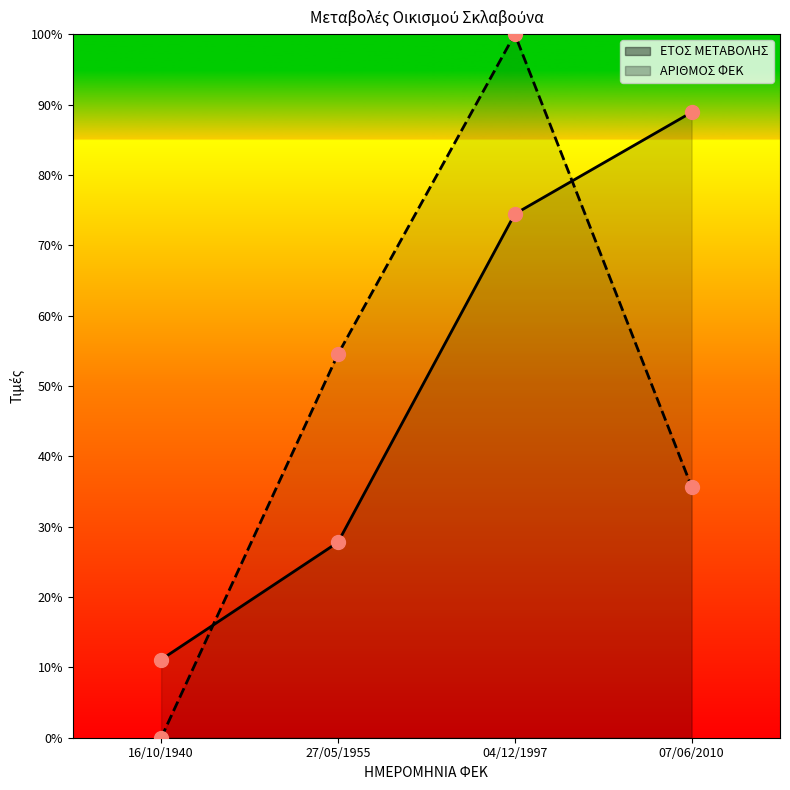

Is the value of ΕΤΟΣ ΜΕΤΑΒΟΛΗΣ at 04/12/1997 greater than the value of ΑΡΙΘΜΟΣ ΦΕΚ at 04/12/1997?

No